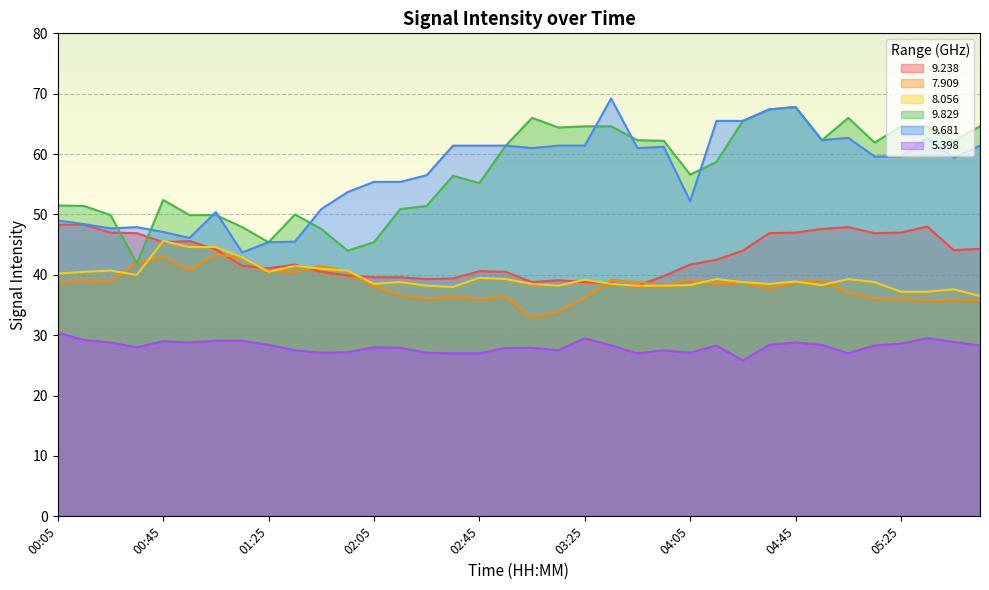

What is the total value across all series at 03:45?

265.5